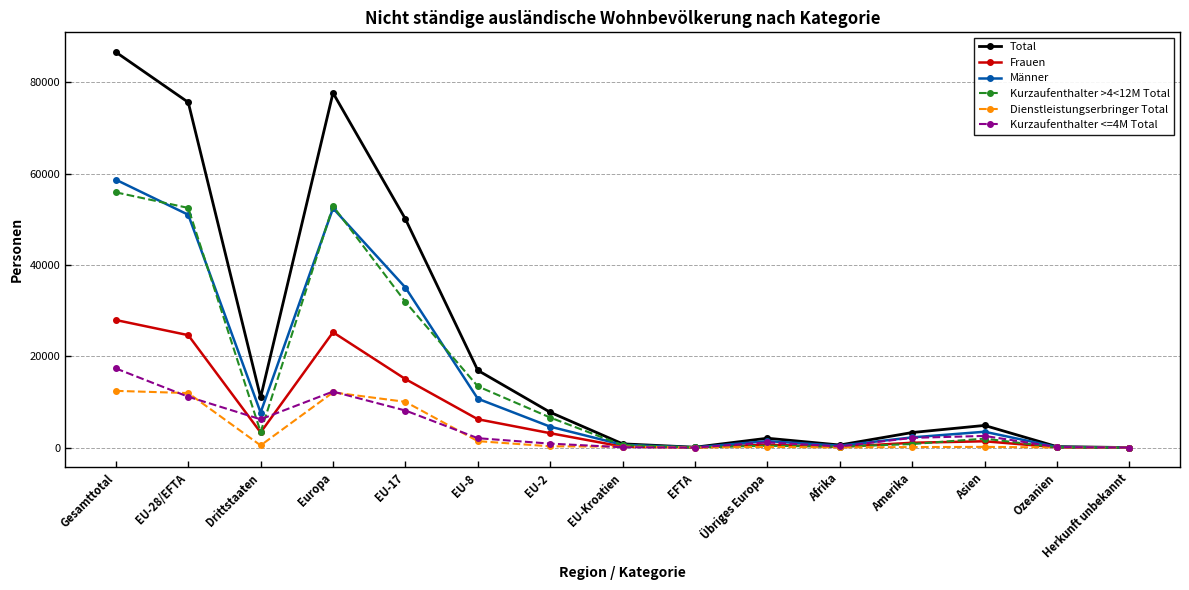

Is this an area chart (filled region under the line)?

No